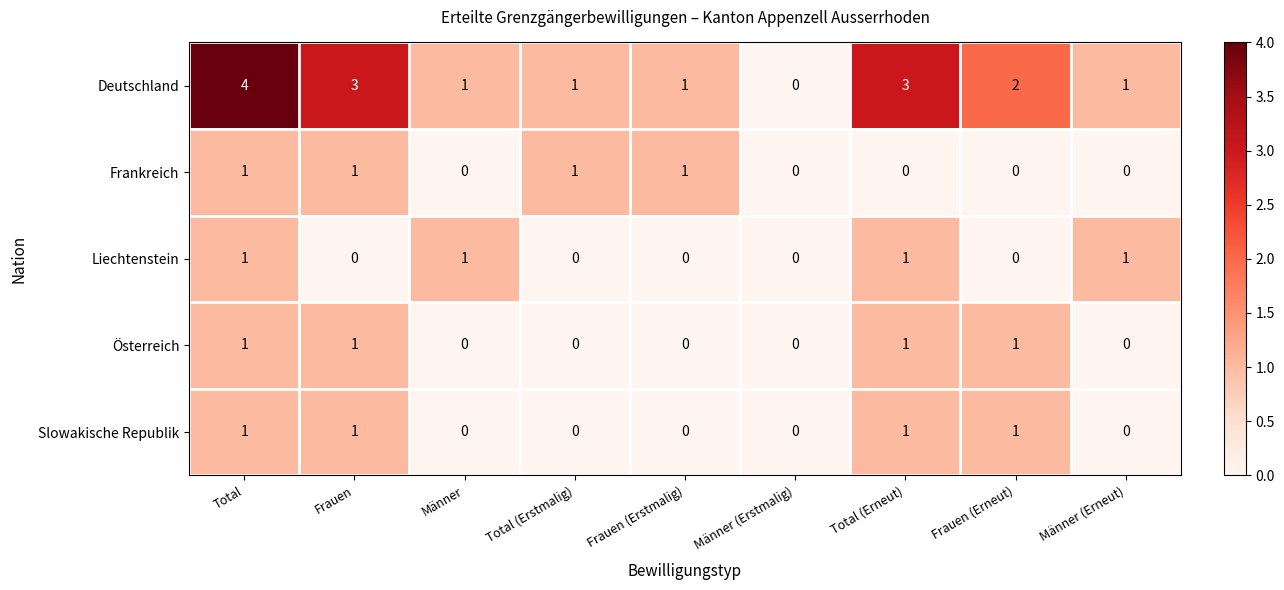

What is the difference between the maximum and minimum values in the Deutschland series?

4